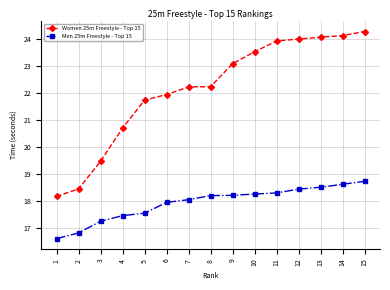

List the series in order of their overall mean, lowest first.

Men 25m Freestyle - Top 15, Women 25m Freestyle - Top 15